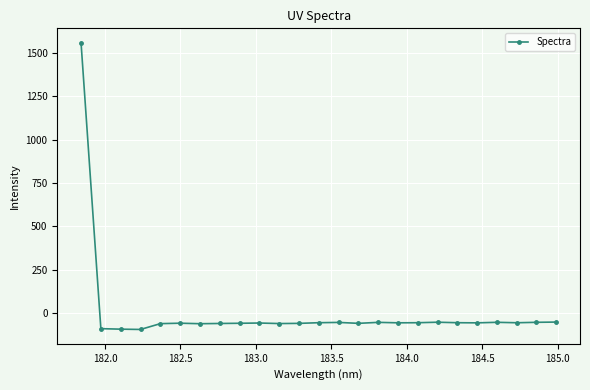

How many lines are shown in the chart?

1